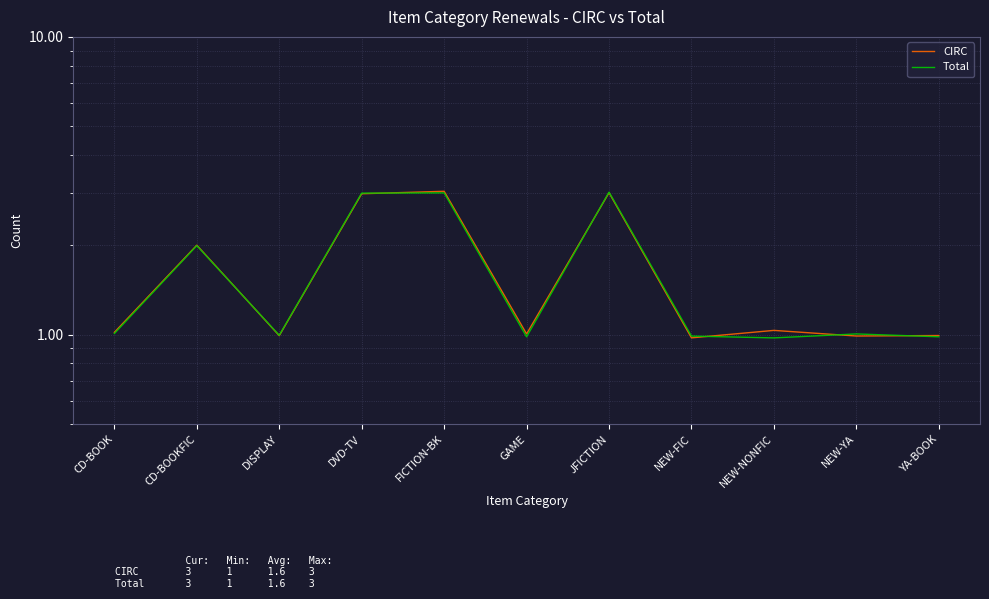

Which category has the highest value across all series?

FICTION-BK